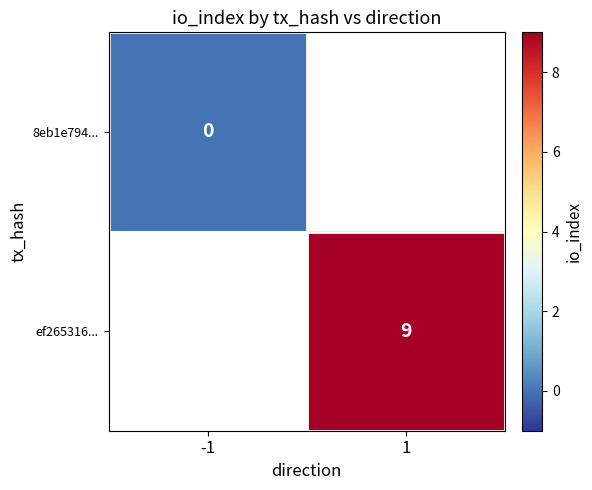

The ef265316... series shows 13 at 1. True or false?

False